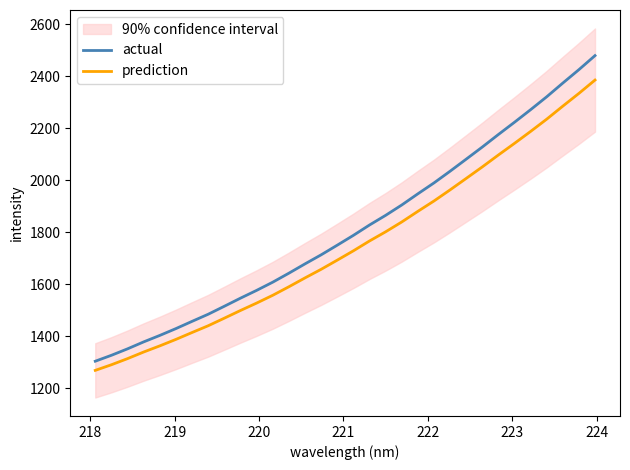

What is the value of the actual point at the 9th from the left?

1515.9